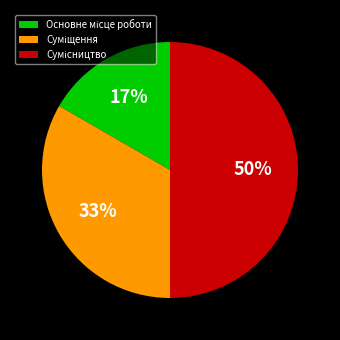

To the nearest percent, what is the average slice percentage?

33%